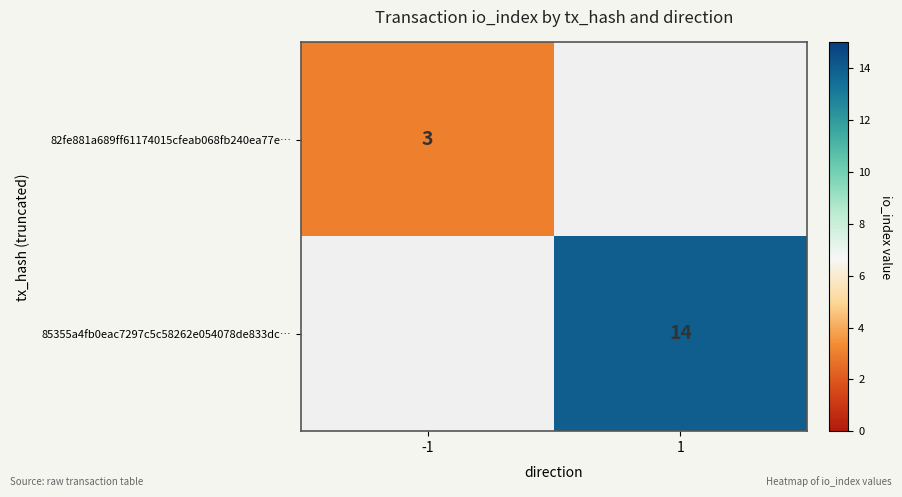

The value of 82fe881a689ff61174015cfeab068fb240ea77e… at -1 is 4.8. True or false?

False